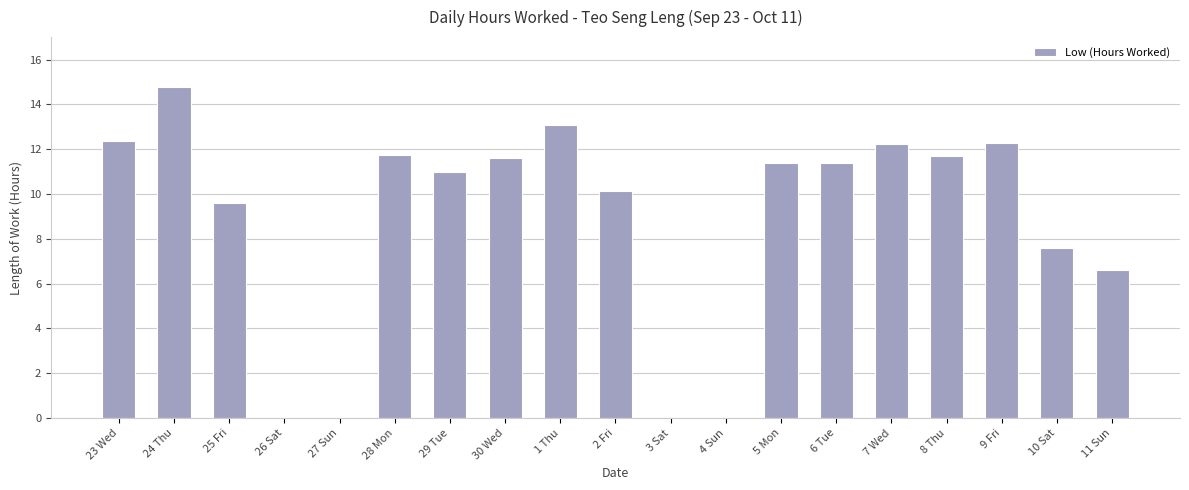

What is the approximate value at 29 Tue?

11.0